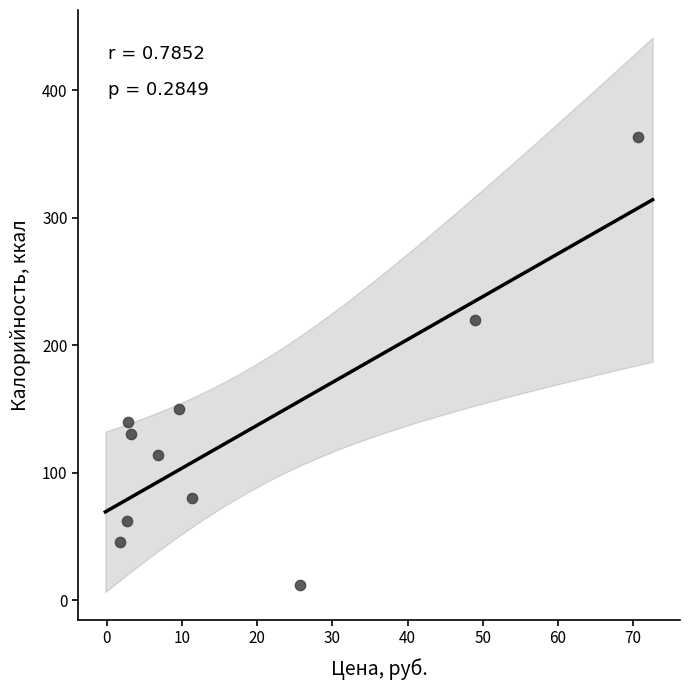

What is the average Y value?

132